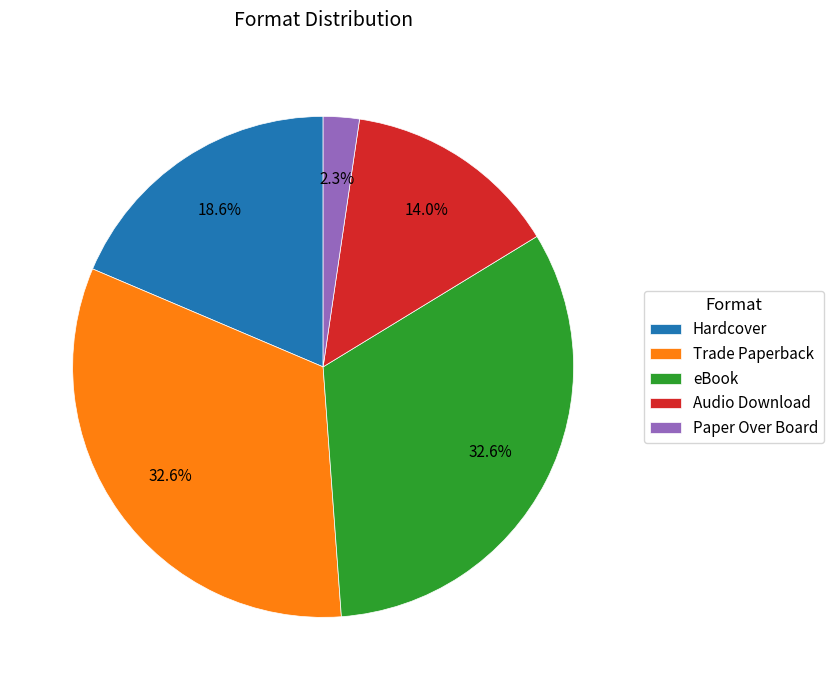

Which slice is the smallest?

Paper Over Board